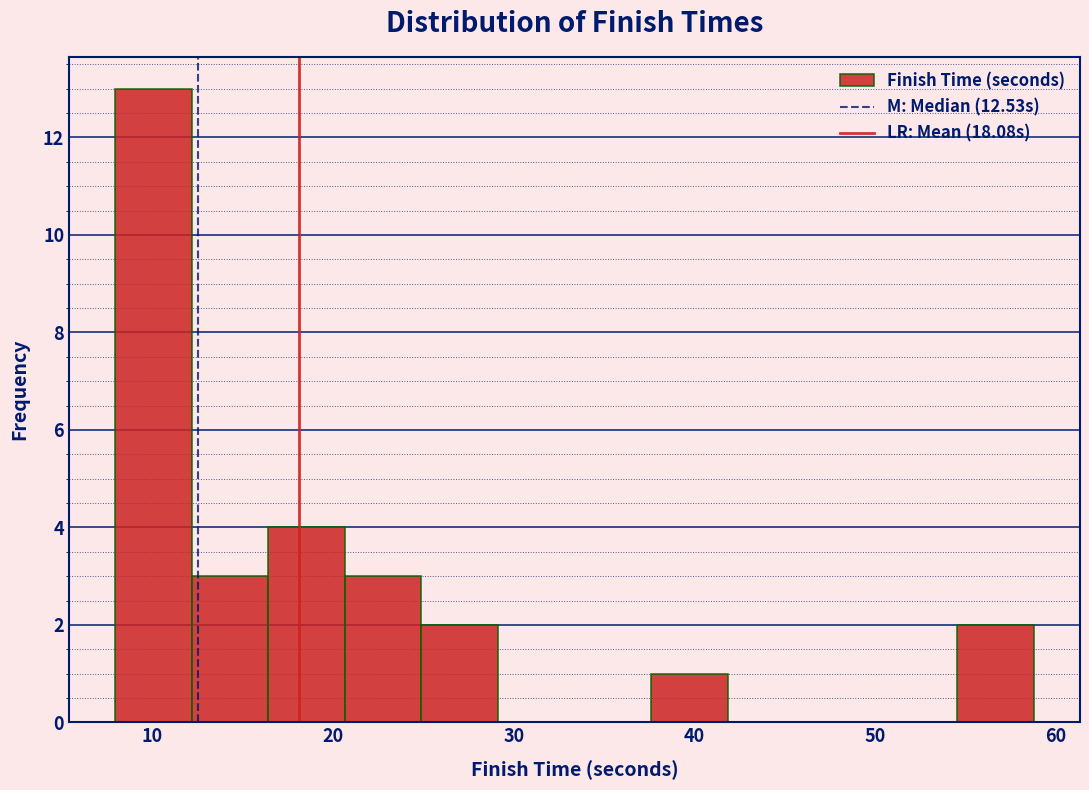

Which range on the x-axis has the tallest bar?

8 to 12